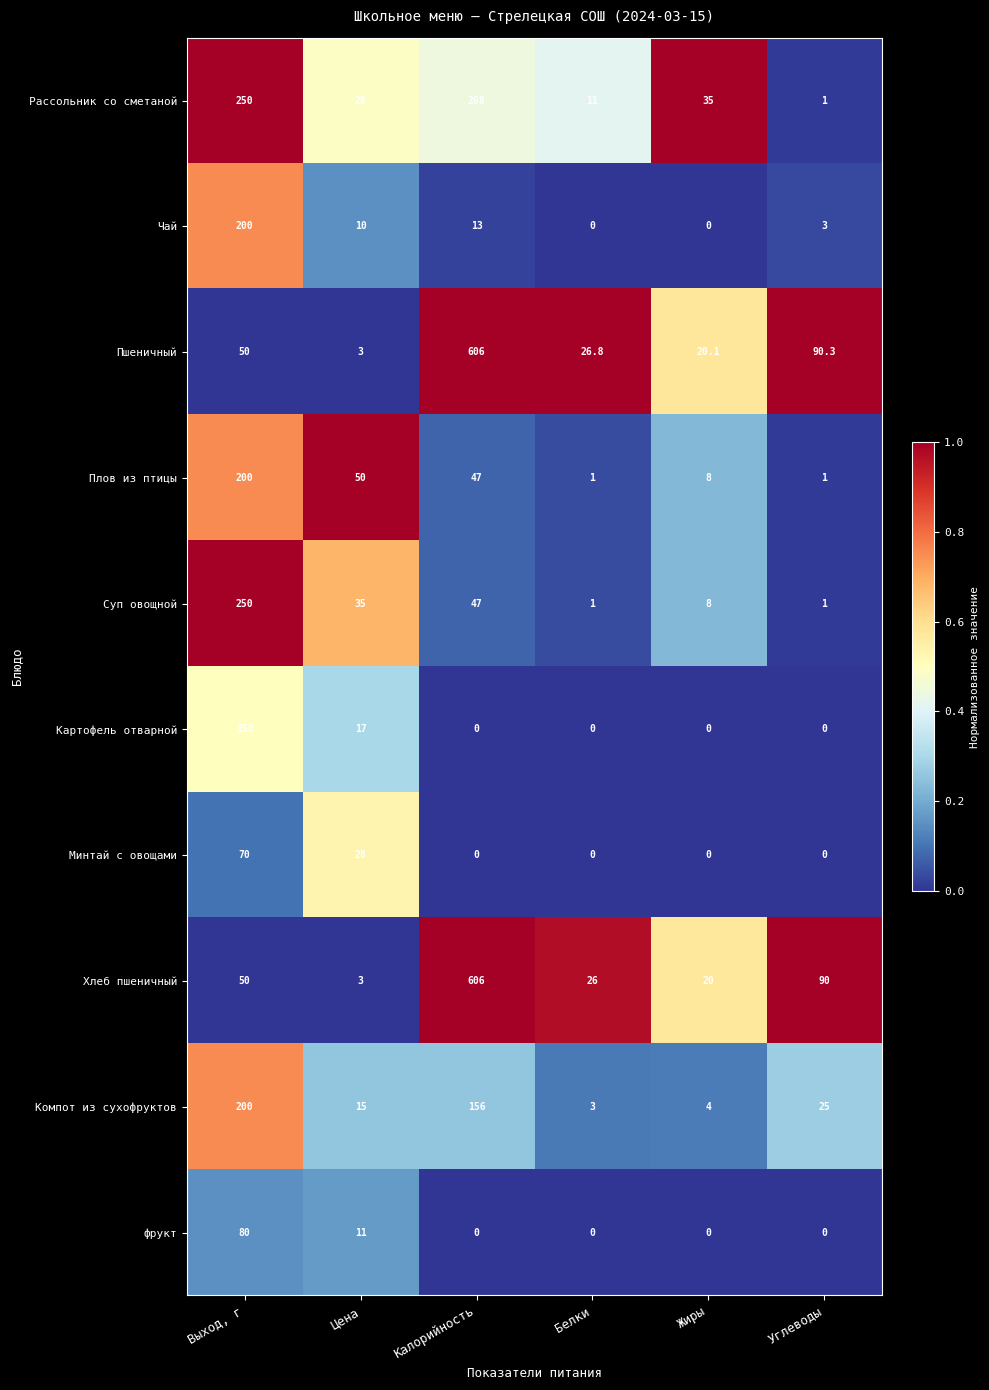

What is the spread (max minus min) of values at Белки?

26.8